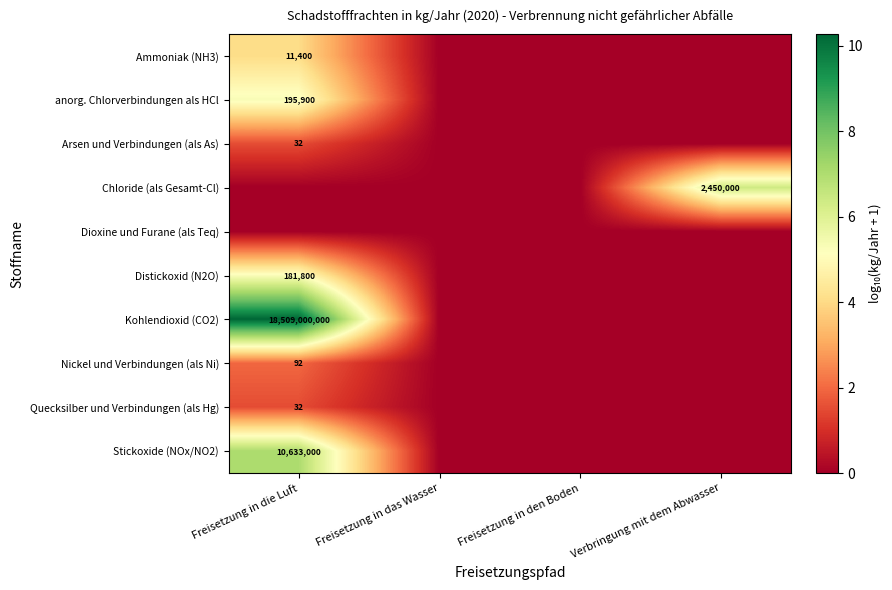

Is it true that Chloride (als Gesamt-Cl) equals 3.8 at Freisetzung in die Luft?

False